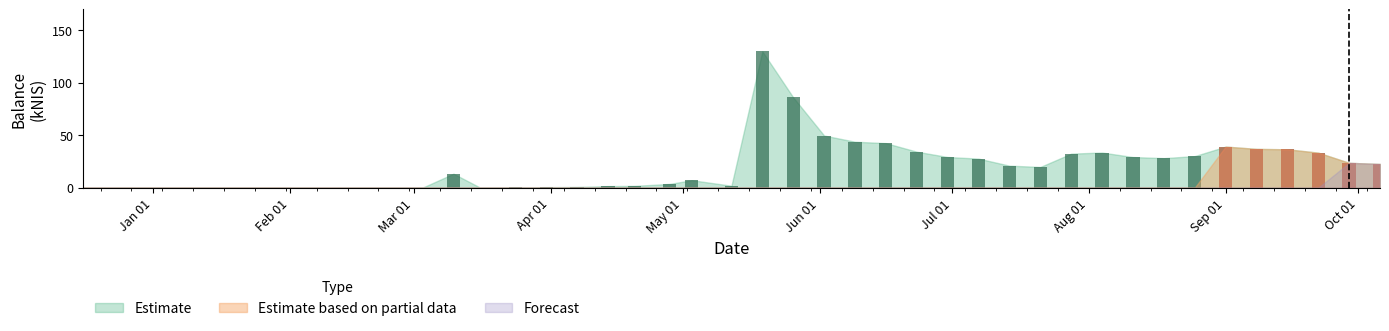

How many values in the Estimate series are below 21?

20